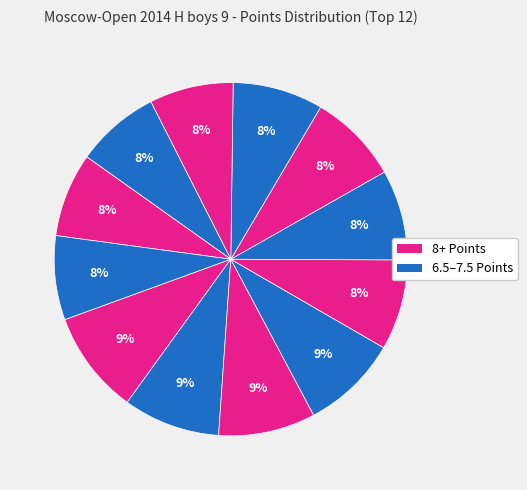

Count the number of slices in the pie.

12